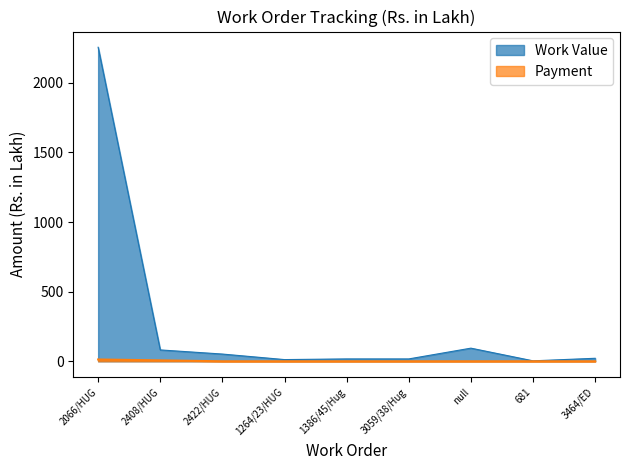

What are all the series names shown in the legend?

Work Value, Payment